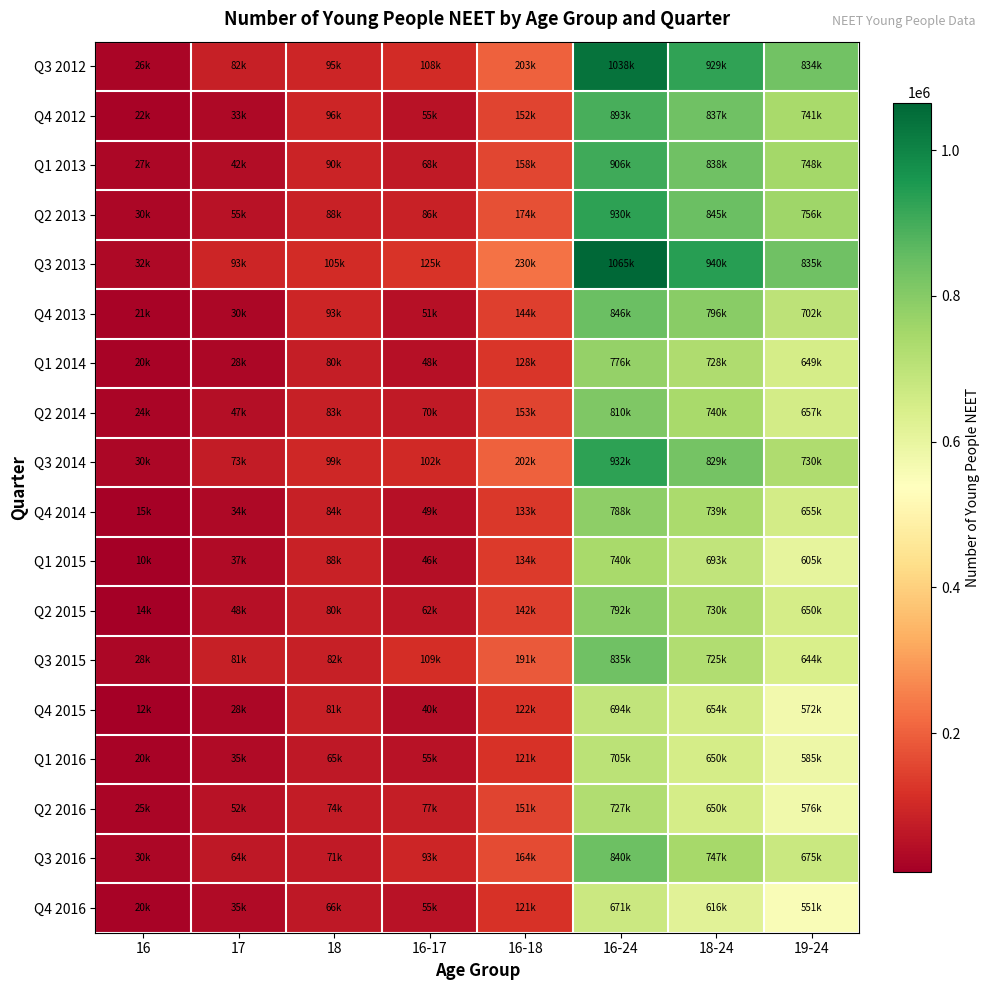

Rank the series at 18 from highest to lowest value.

Q3 2013, Q3 2014, Q4 2012, Q3 2012, Q4 2013, Q1 2013, Q2 2013, Q1 2015, Q4 2014, Q2 2014, Q3 2015, Q4 2015, Q1 2014, Q2 2015, Q2 2016, Q3 2016, Q4 2016, Q1 2016